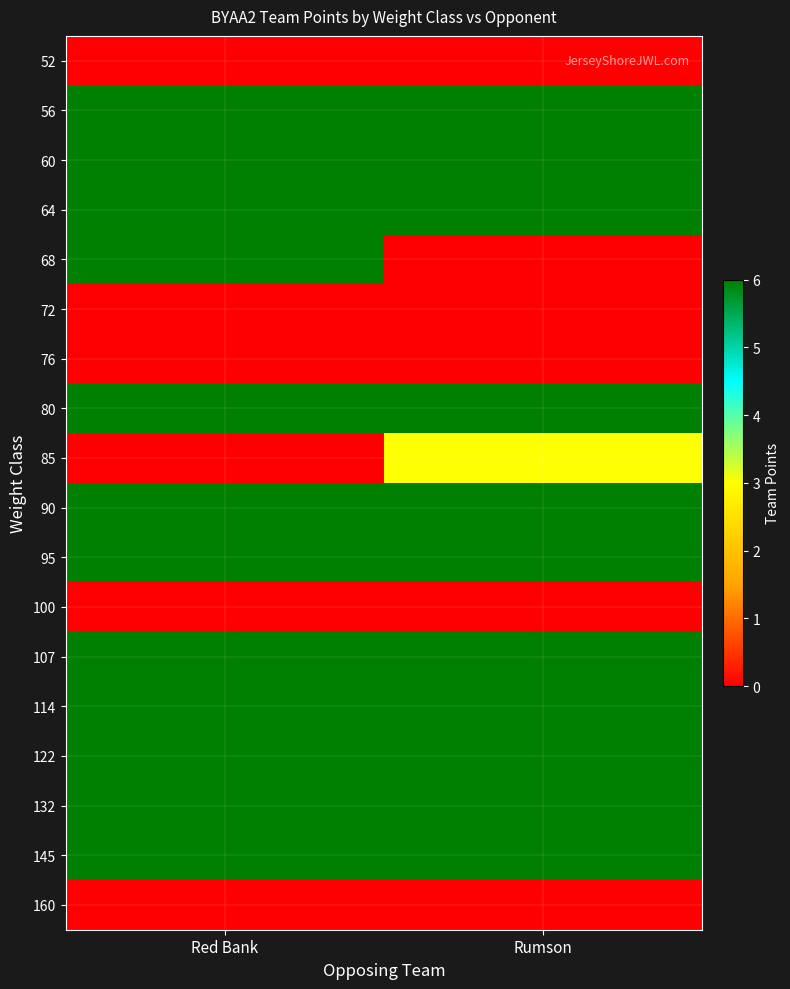

Reading right to left, list all the values displayed in this chart.

52: Rumson=0	Red Bank=0
56: Rumson=6	Red Bank=6
60: Rumson=6	Red Bank=6
64: Rumson=6	Red Bank=6
68: Rumson=0	Red Bank=6
72: Rumson=0	Red Bank=0
76: Rumson=0	Red Bank=0
80: Rumson=6	Red Bank=6
85: Rumson=3	Red Bank=0
90: Rumson=6	Red Bank=6
95: Rumson=6	Red Bank=6
100: Rumson=0	Red Bank=0
107: Rumson=6	Red Bank=6
114: Rumson=6	Red Bank=6
122: Rumson=6	Red Bank=6
132: Rumson=6	Red Bank=6
145: Rumson=6	Red Bank=6
160: Rumson=0	Red Bank=0